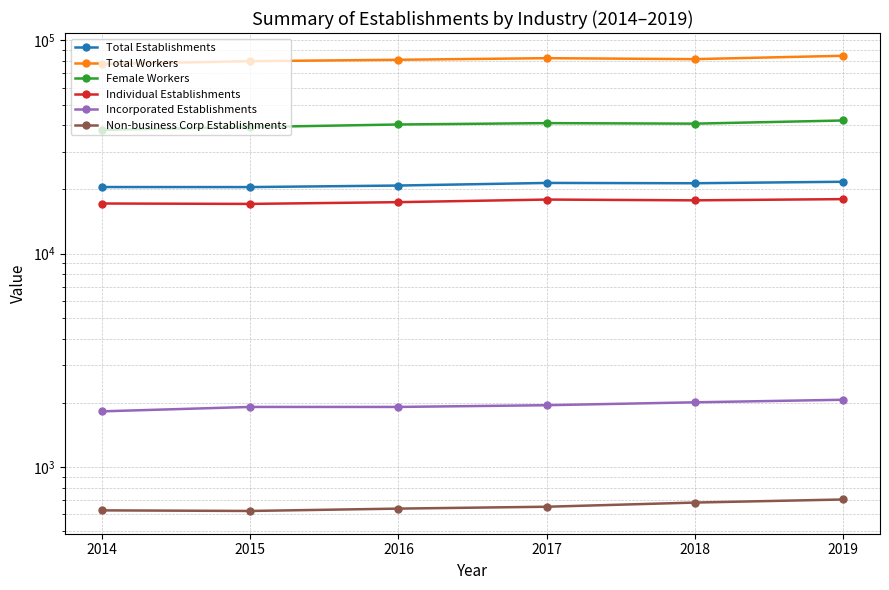

Between 2014 and 2019, which is larger?

2019